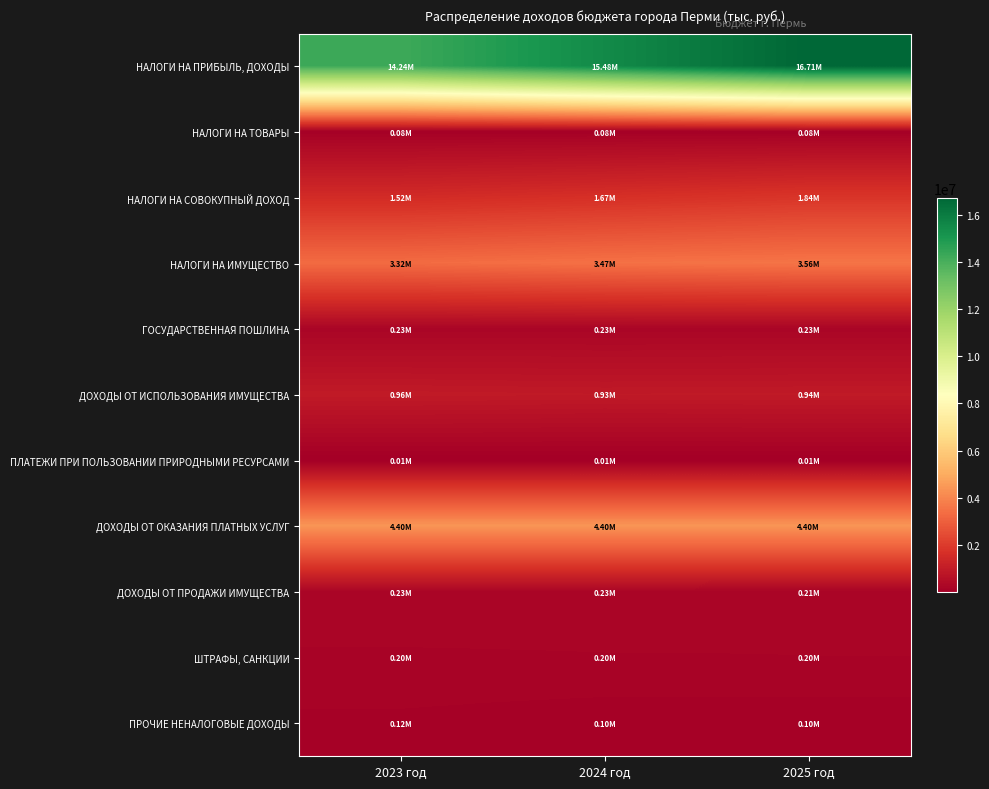

At which category is the sum across all series the highest?

2025 год